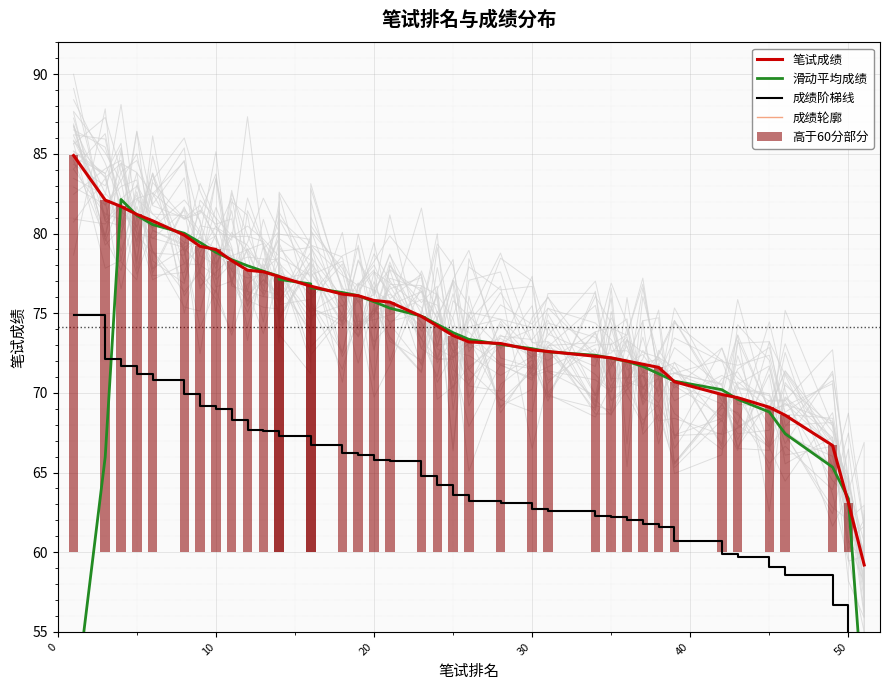

What is the difference between the maximum and minimum values in the 滑动平均成绩 series?

45.8